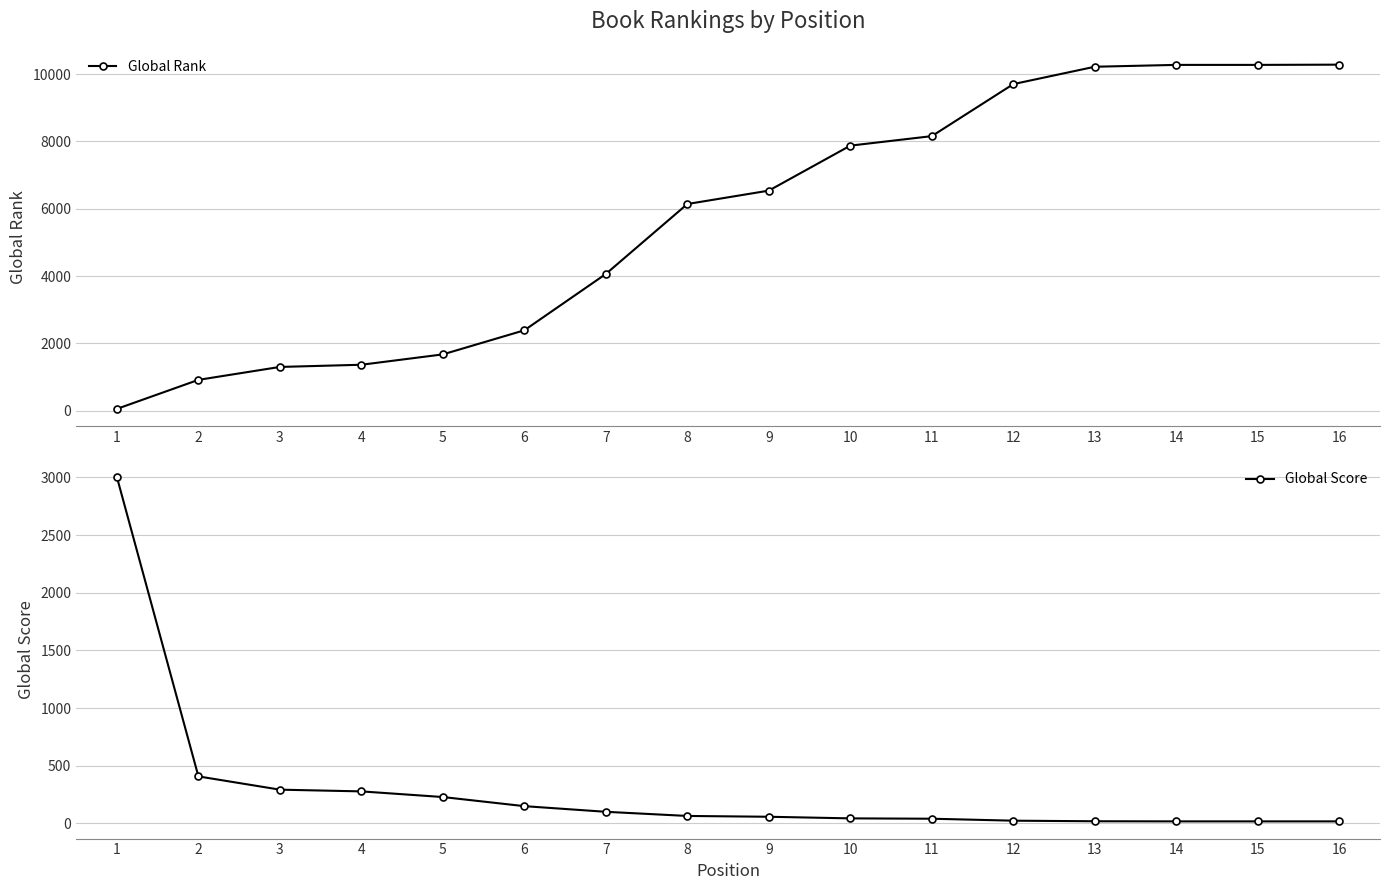

List the series in order of their overall mean, highest first.

Global Rank, Global Score